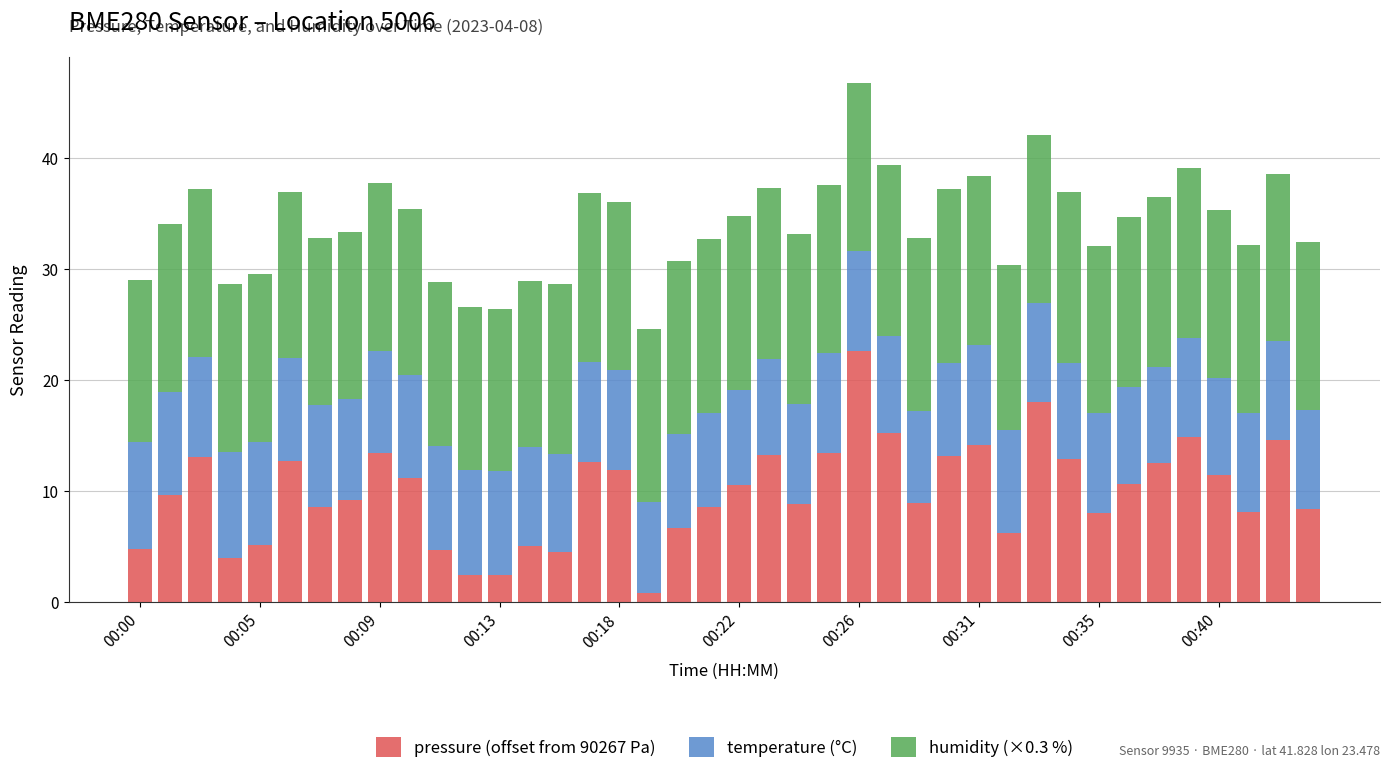

What is the difference between the second highest and minimum values in the pressure (offset from 90267 Pa) series?

17.2